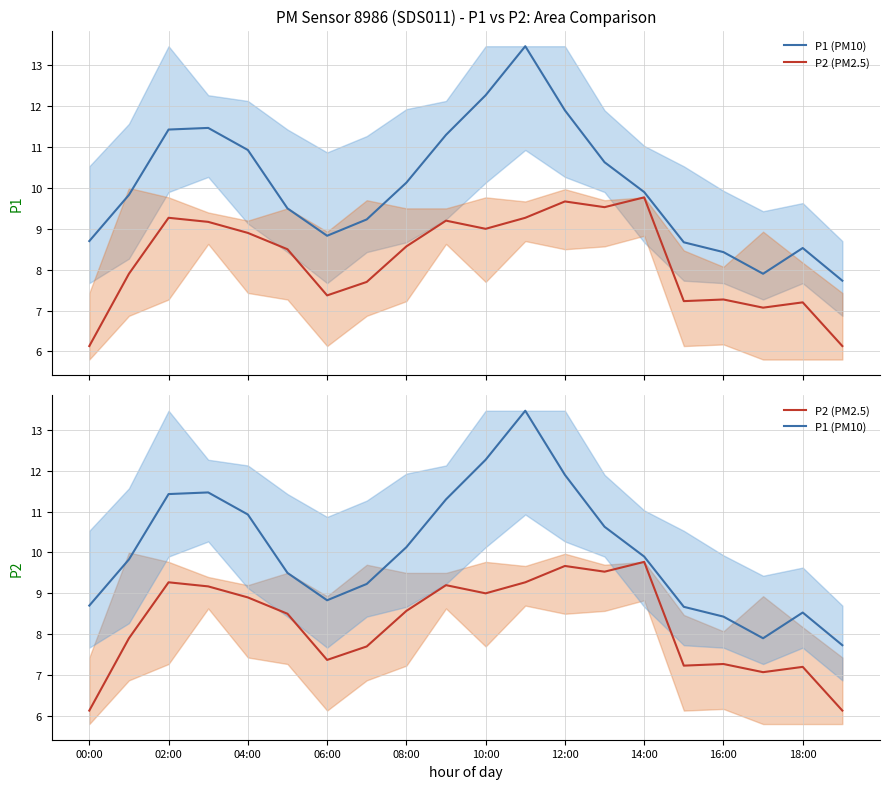

Is it true that P1 (PM10) equals 8.7 at 00:00?

True